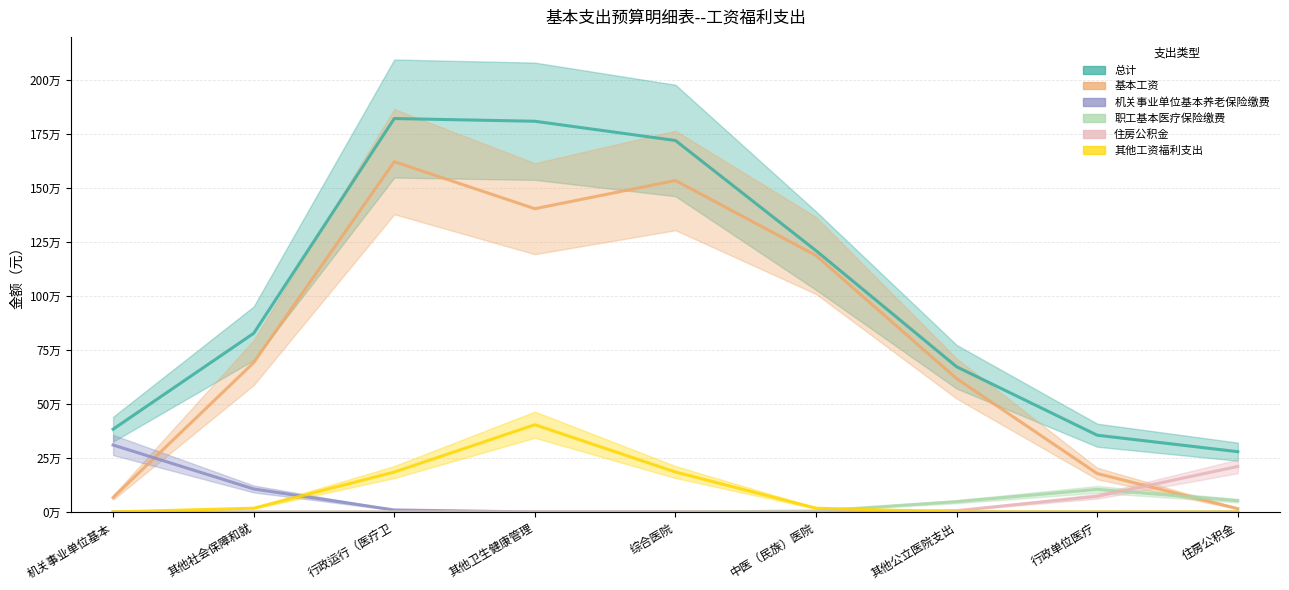

What position from the right is 住房公积金?

1